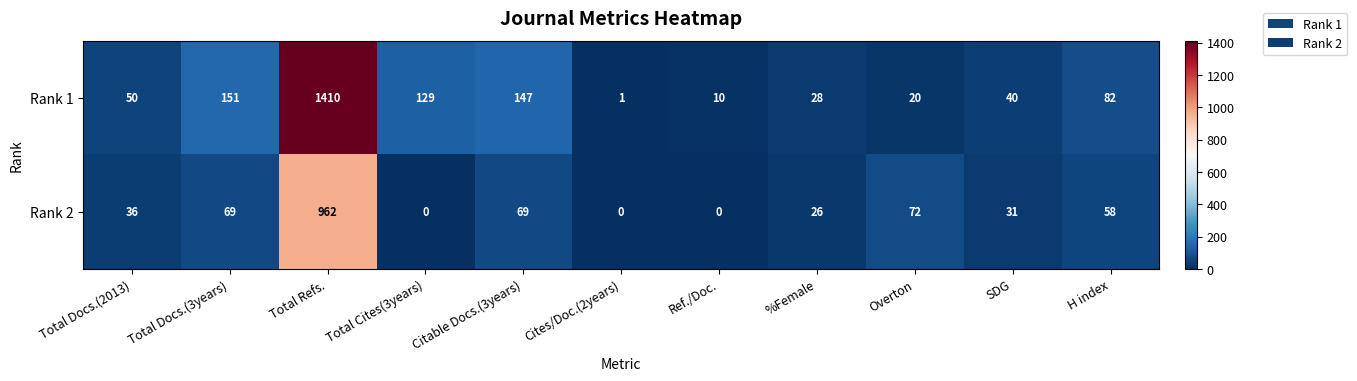

Which label corresponds to the largest value in the chart?

Total Refs.